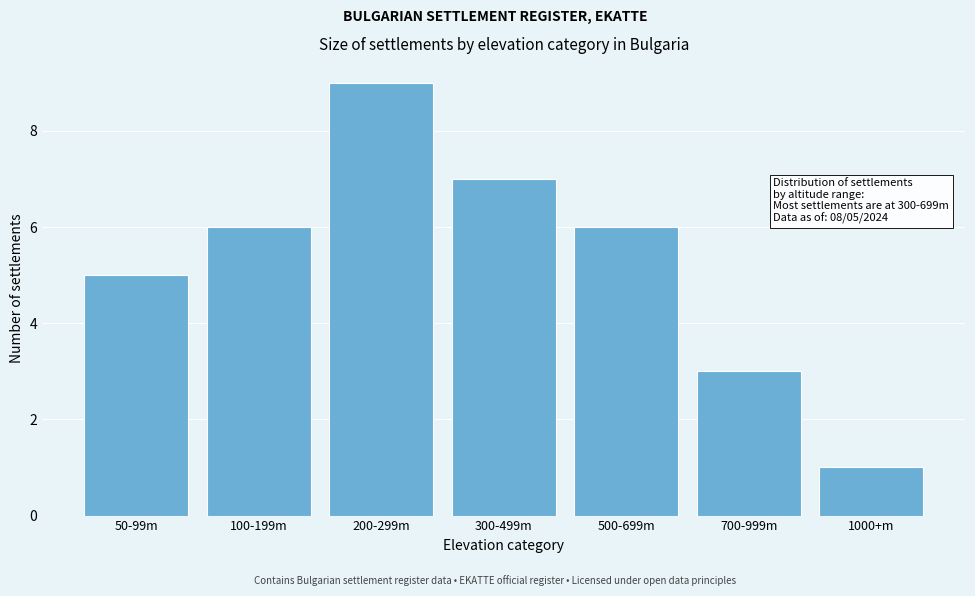

Reading left to right, list all the values displayed in this chart.

50-99m=5	100-199m=6	200-299m=9	300-499m=7	500-699m=6	700-999m=3	1000+m=1